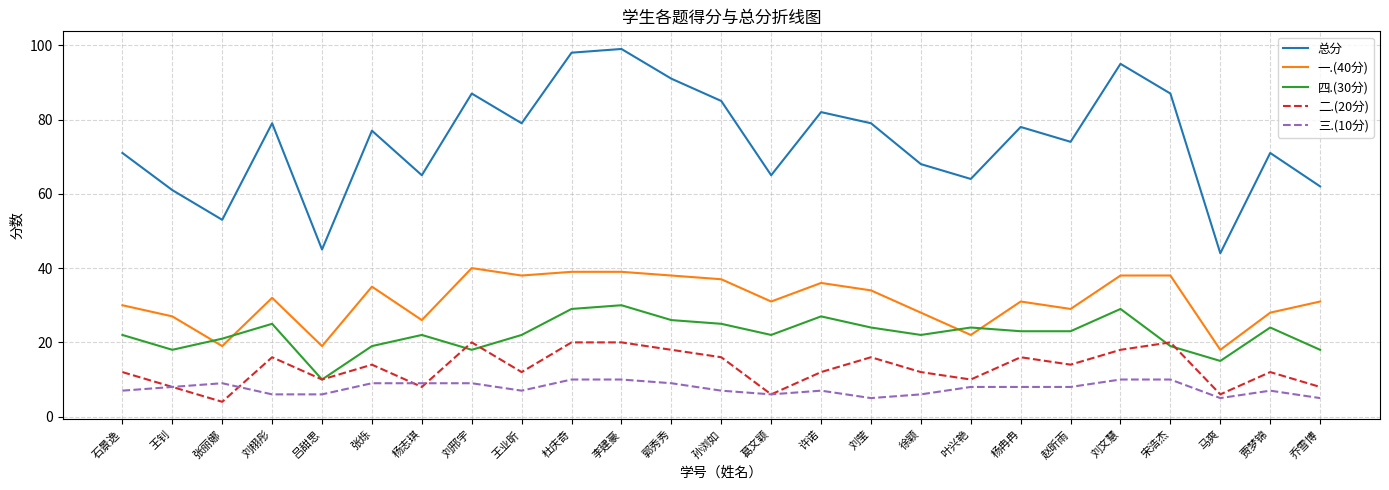

Rank the series by their maximum value, from lowest to highest.

三.(10分), 二.(20分), 四.(30分), 一.(40分), 总分